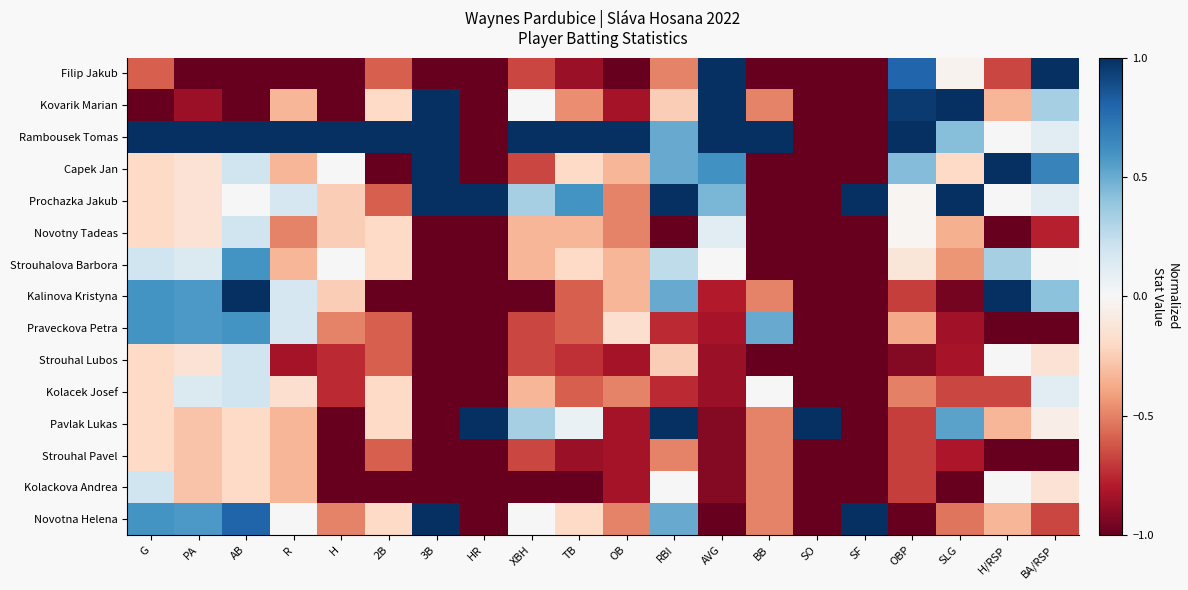

What is the total value across all series at AVG?

-2.9